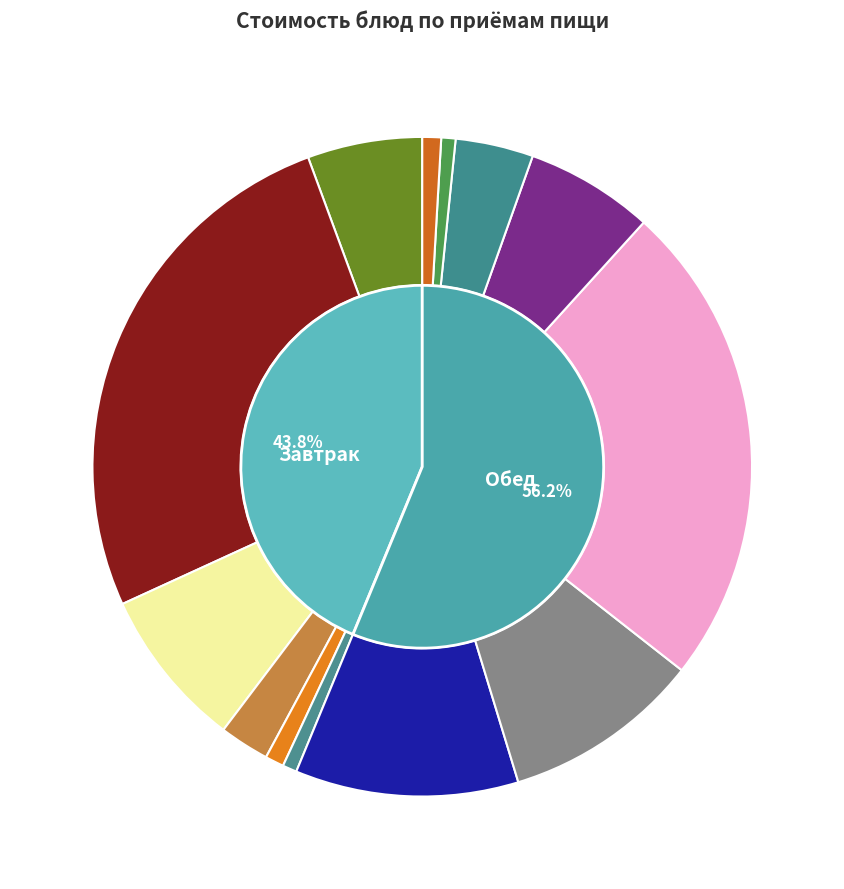

Is there a majority slice in this chart?

No